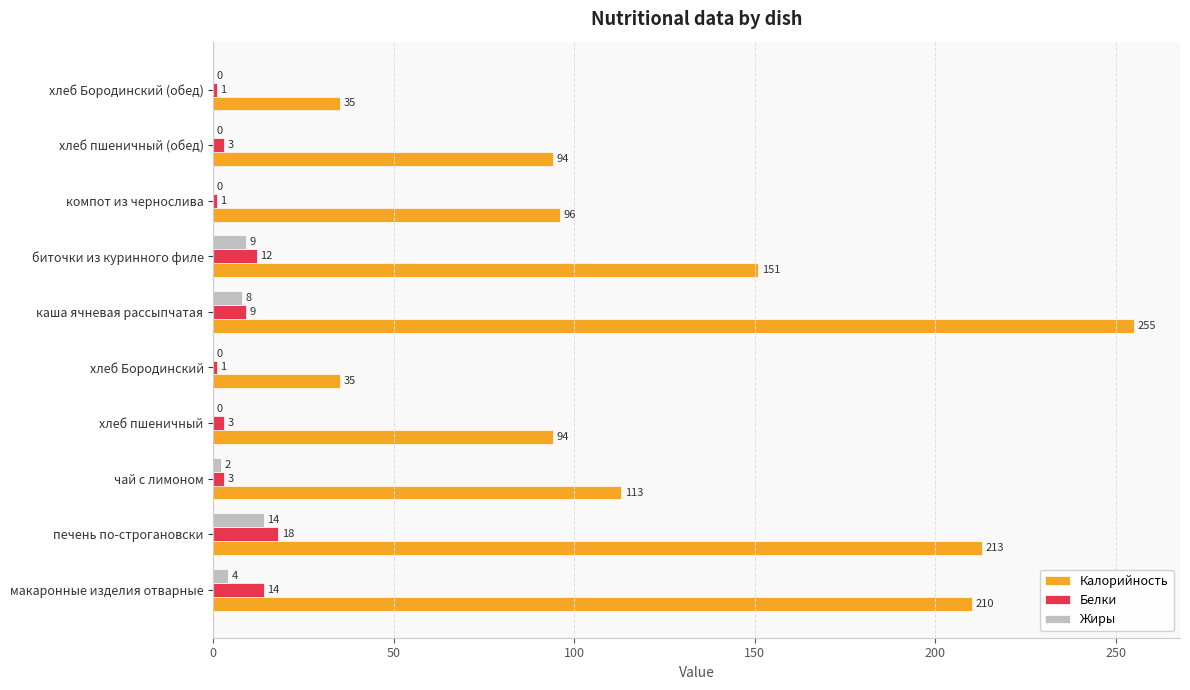

What is the highest value of the Жиры series?

14